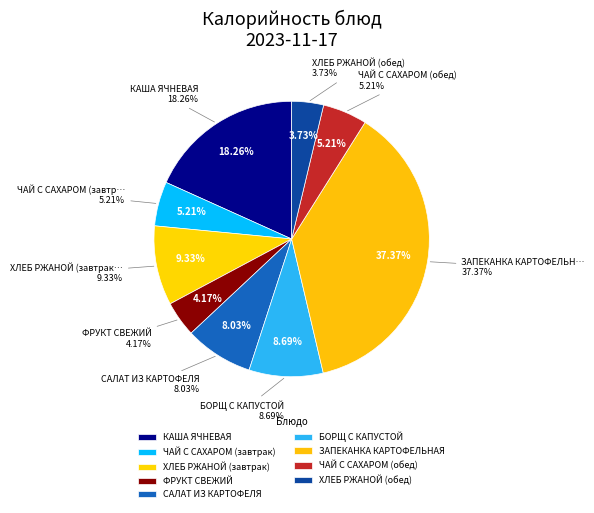

Do ХЛЕБ РЖАНОЙ (завтрак) and ФРУКТ СВЕЖИЙ together represent more than half of the pie?

No